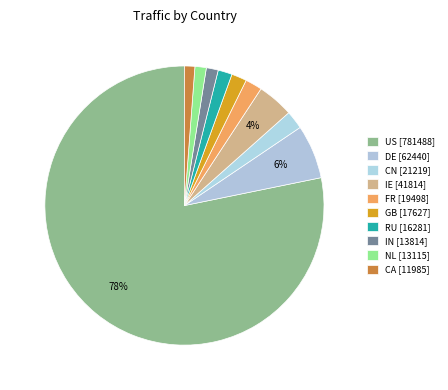

Does DE account for over 50% of the chart?

No